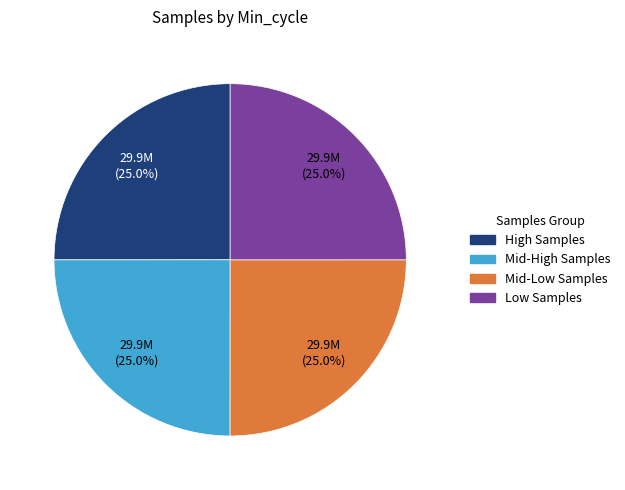

Is there a majority slice in this chart?

No